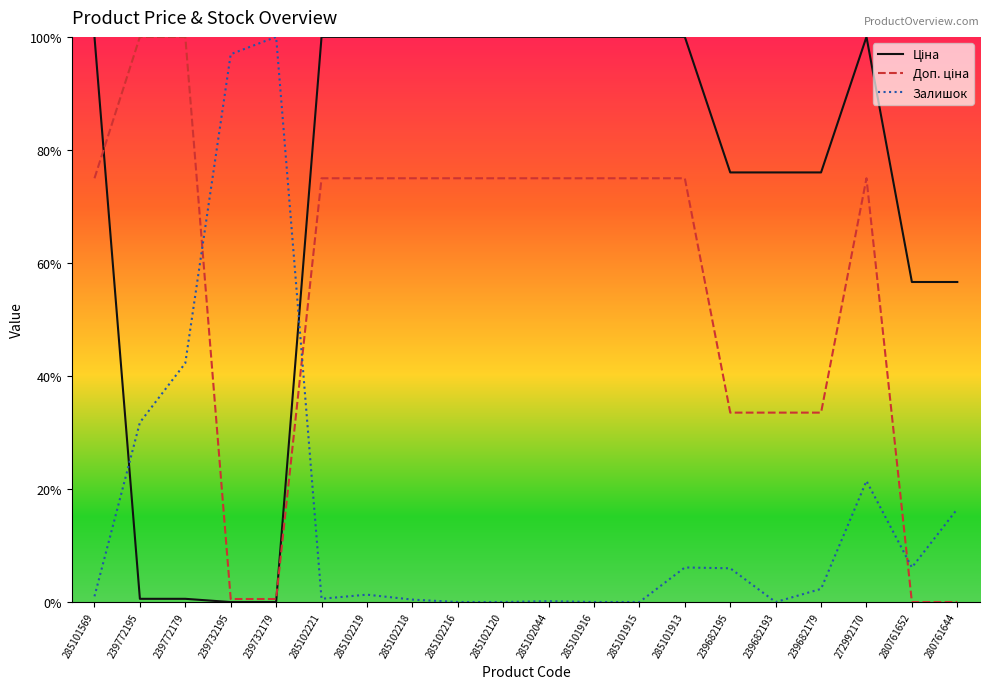

True or false: Залишок and Доп. ціна cross at least once.

True